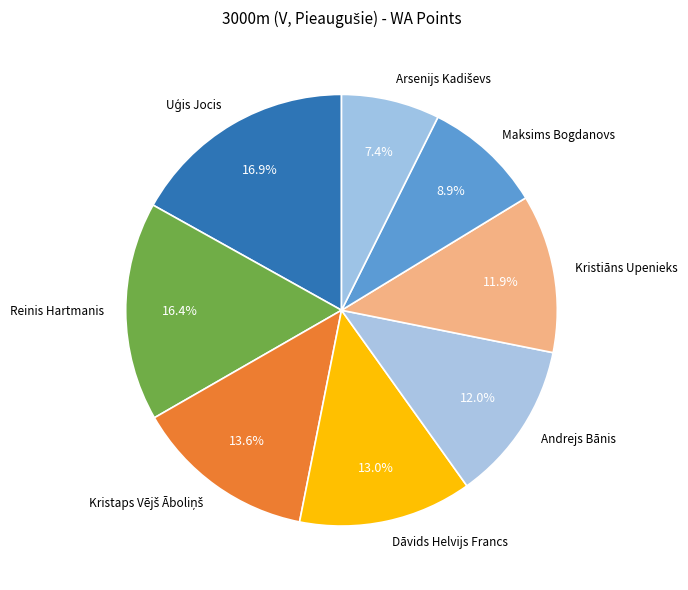

Is there any slice that represents more than half of the pie?

No